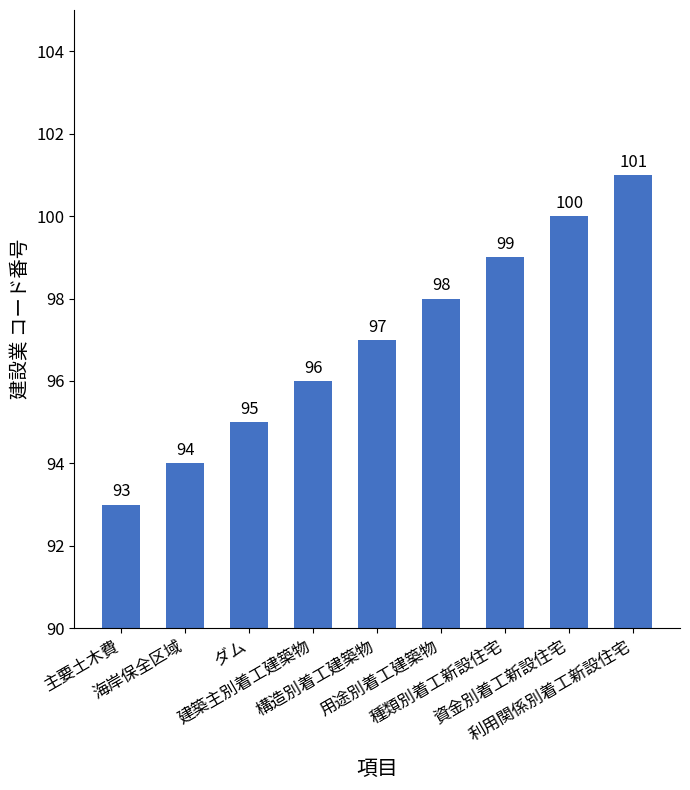

Reading left to right, transcribe all the data shown in this chart.

主要土木費=93	海岸保全区域=94	ダム=95	建築主別着工建築物=96	構造別着工建築物=97	用途別着工建築物=98	種類別着工新設住宅=99	資金別着工新設住宅=100	利用関係別着工新設住宅=101